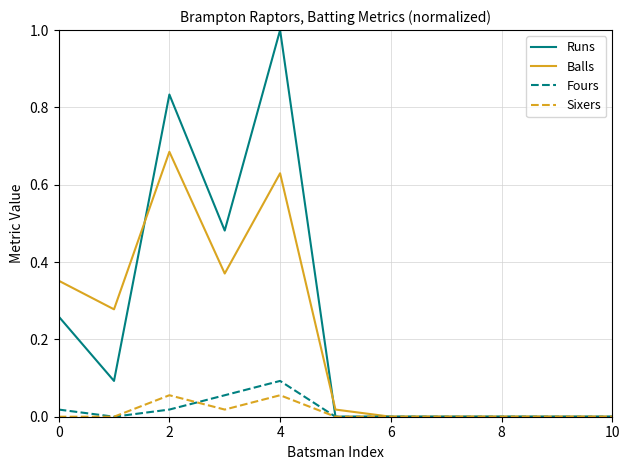

What is the maximum value shown in the chart?

1.0